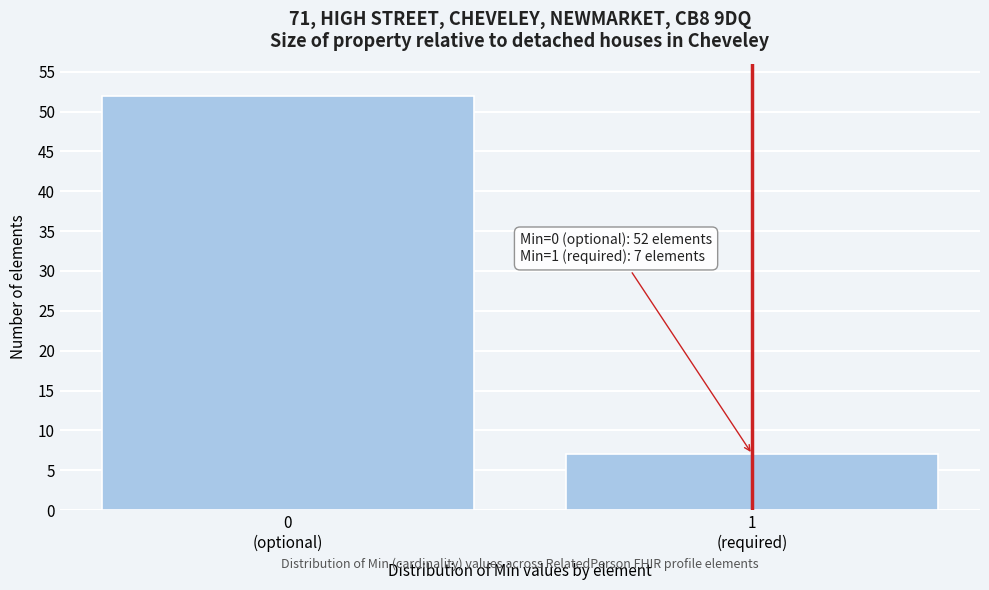

Reading right to left, extract all data points from this chart.

7	52